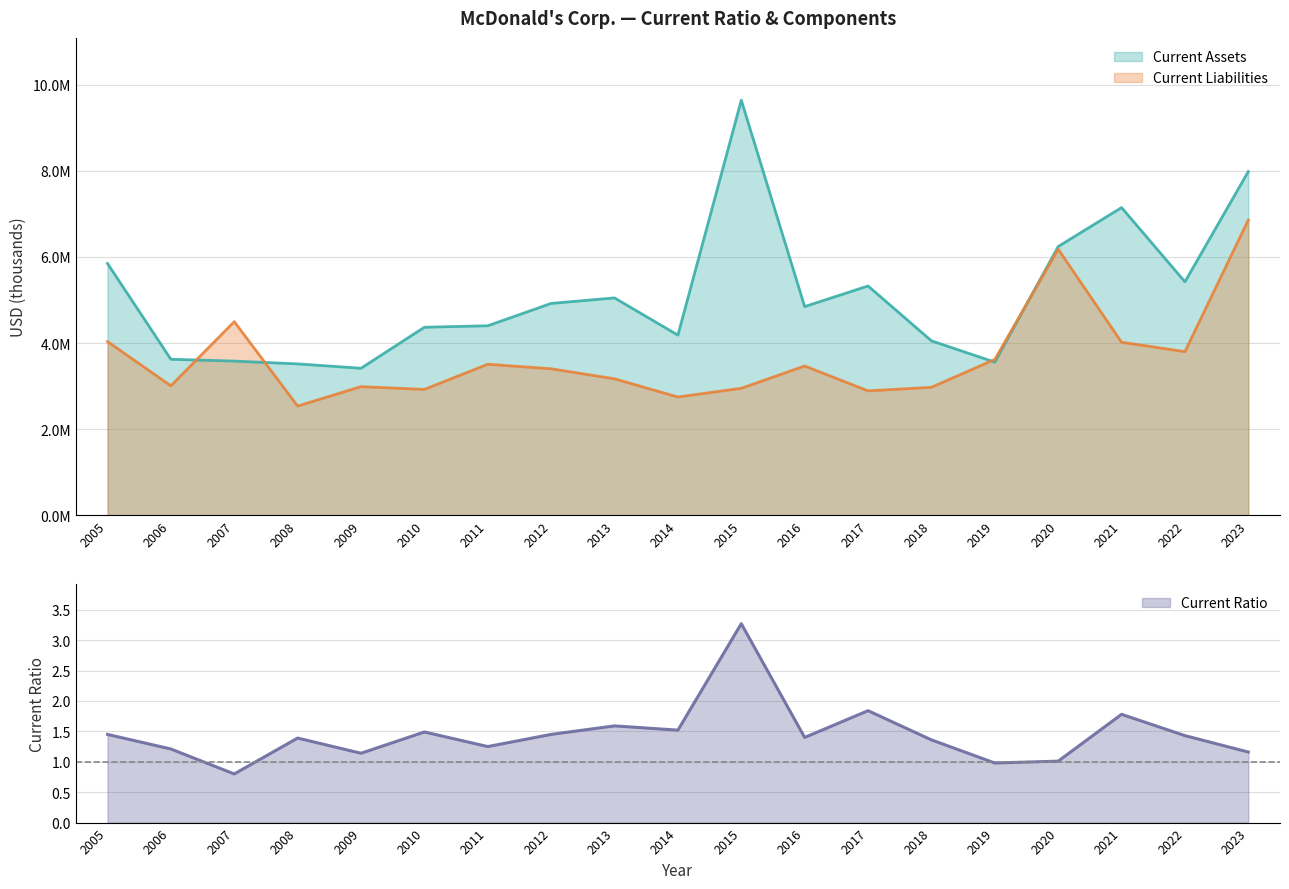

How many series are shown in this chart?

3